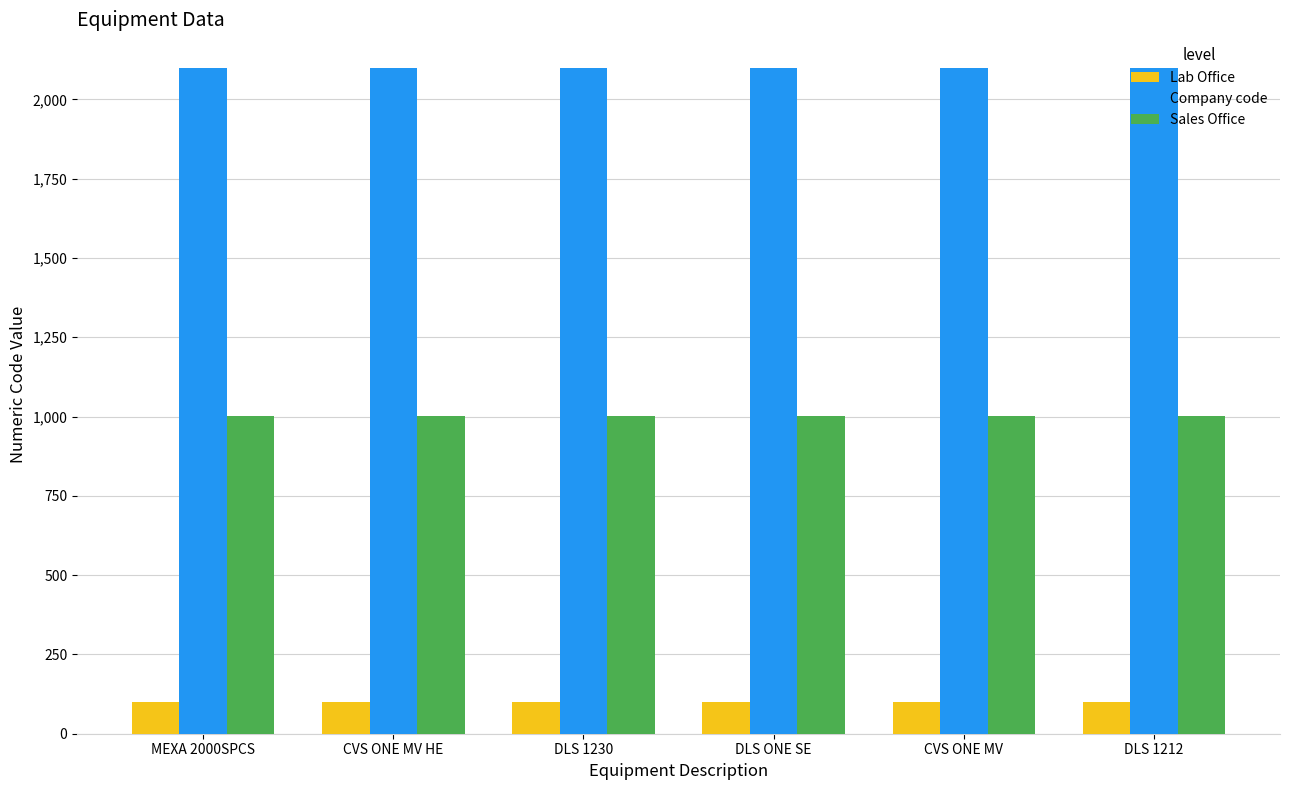

What is the value of the Company code bar at the 1st from the left?

2100